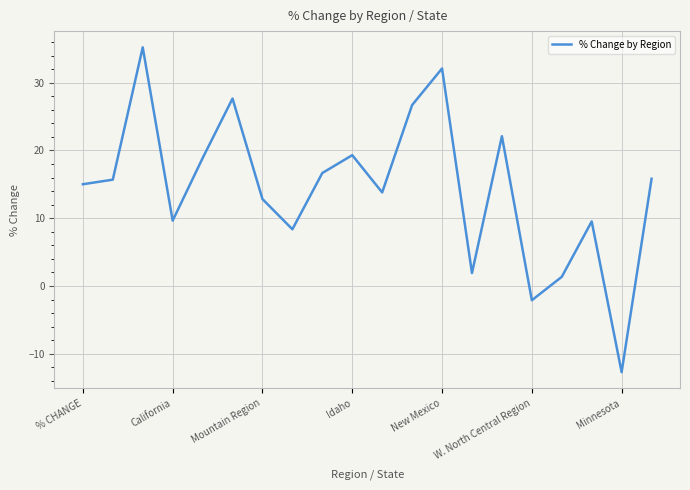

What is the greatest value displayed?

35.2